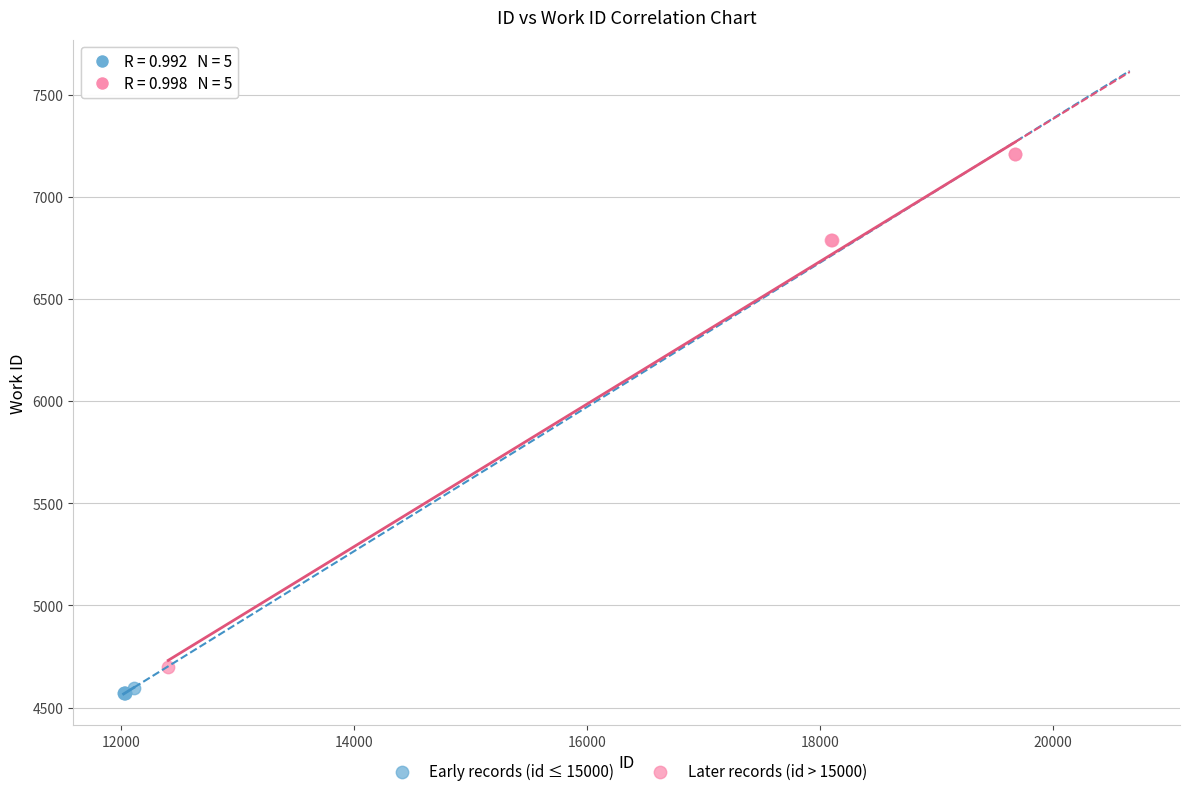

Which series has the largest Y range (max minus min)?

Later records (id > 15000)